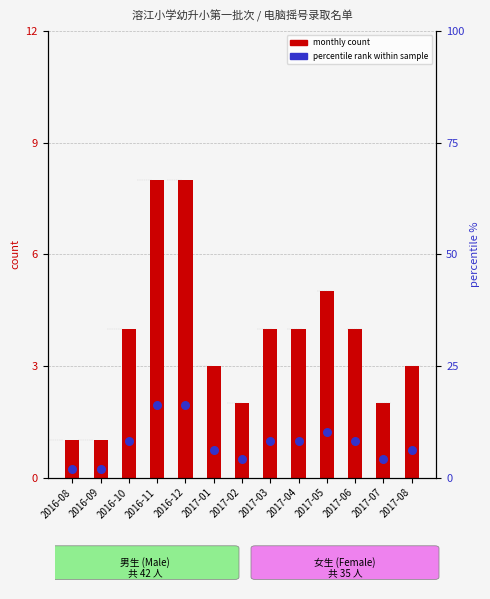

Which series reaches the minimum Y coordinate?

monthly count